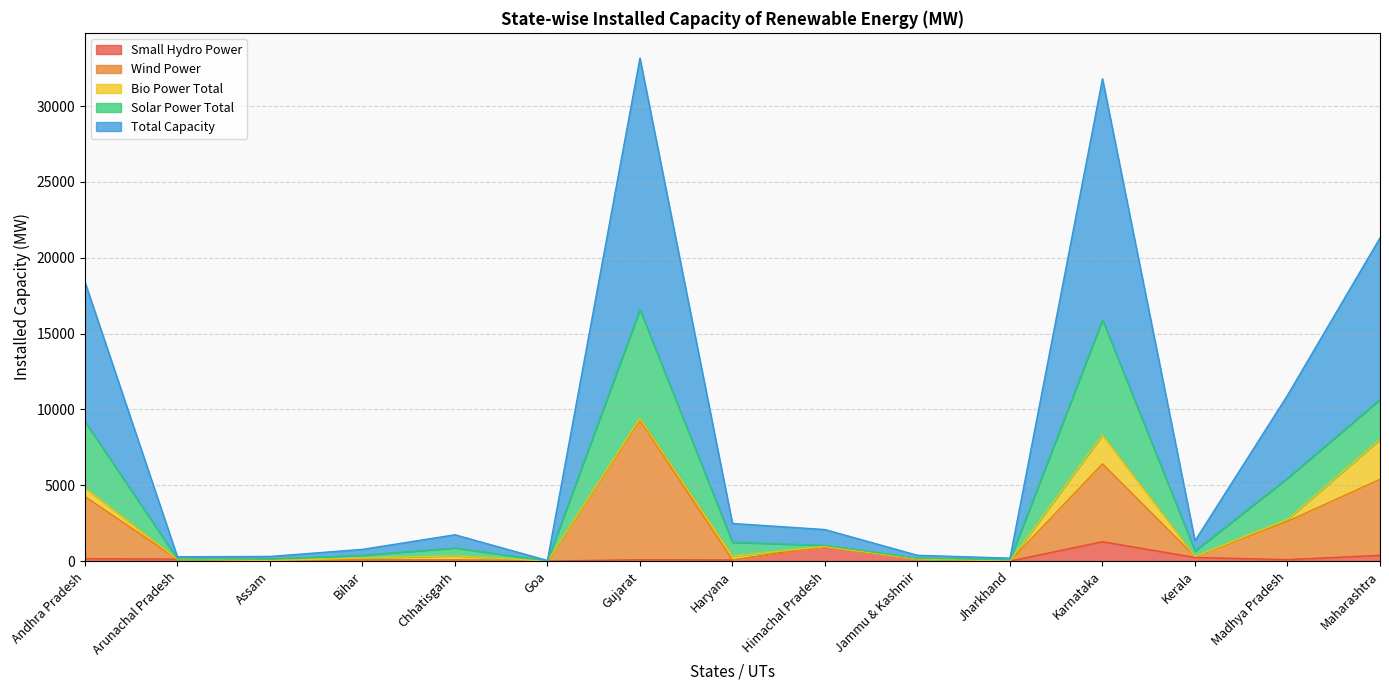

Which category has the highest value in the Total Capacity series?

Gujarat